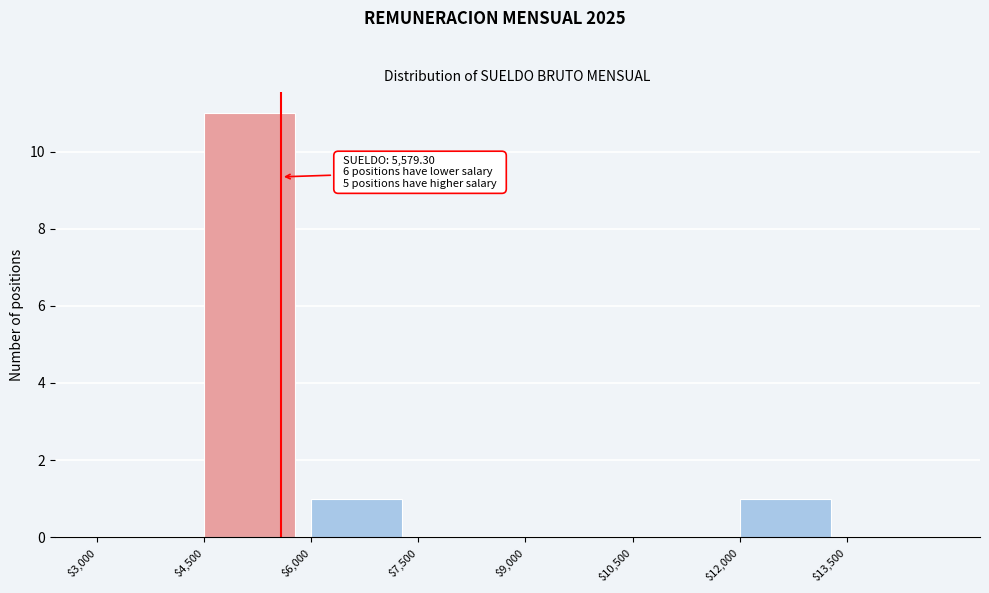

Which range on the x-axis has the tallest bar?

4500 to 6000